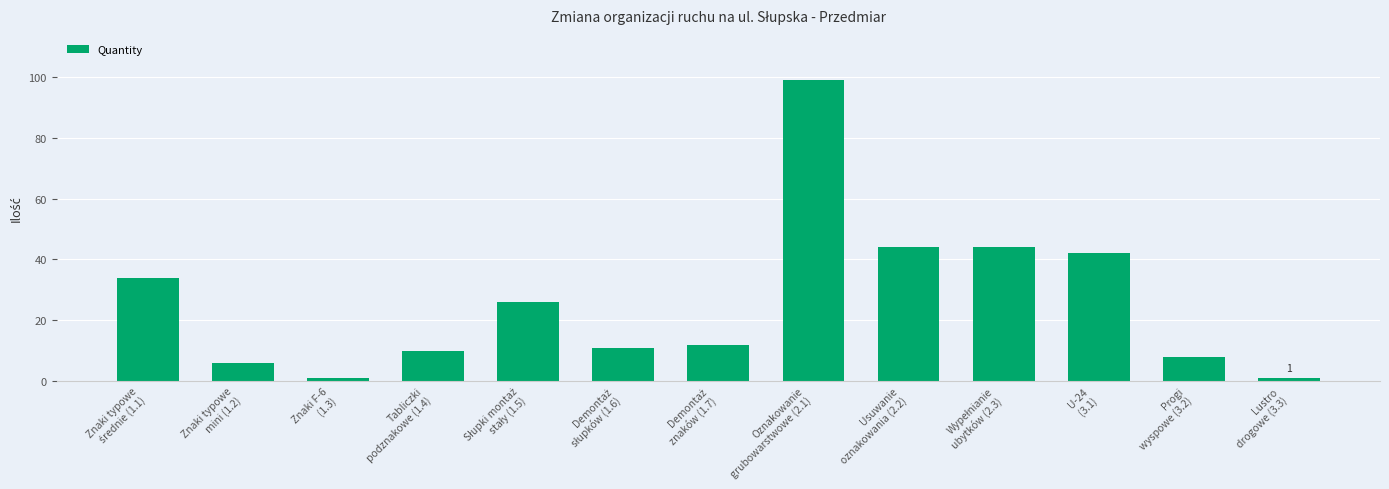

What is the difference between the maximum and second lowest values?

98